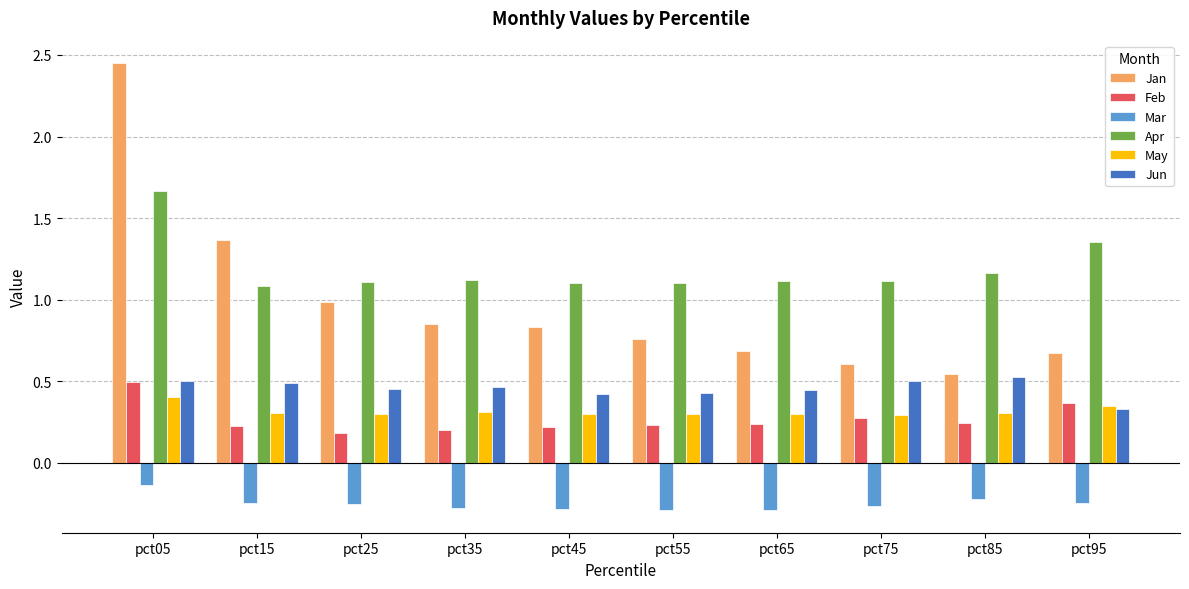

Which series has the largest total across all categories?

Apr